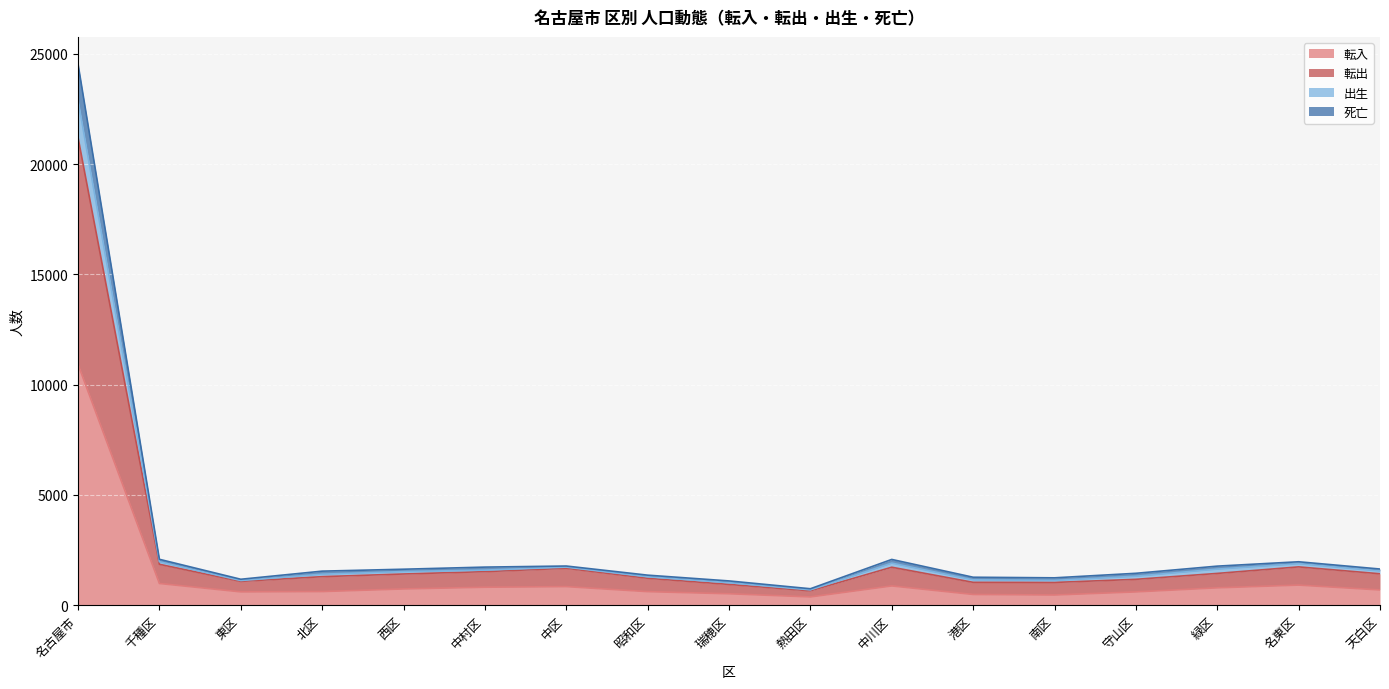

What position from the left is 名古屋市?

1